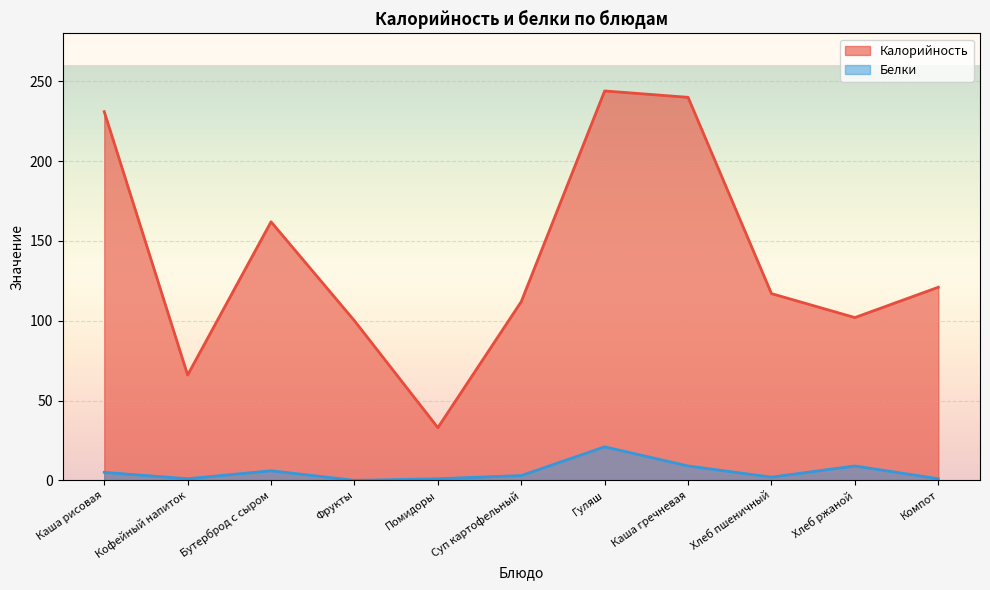

Does the chart display data point markers on the line(s)?

No